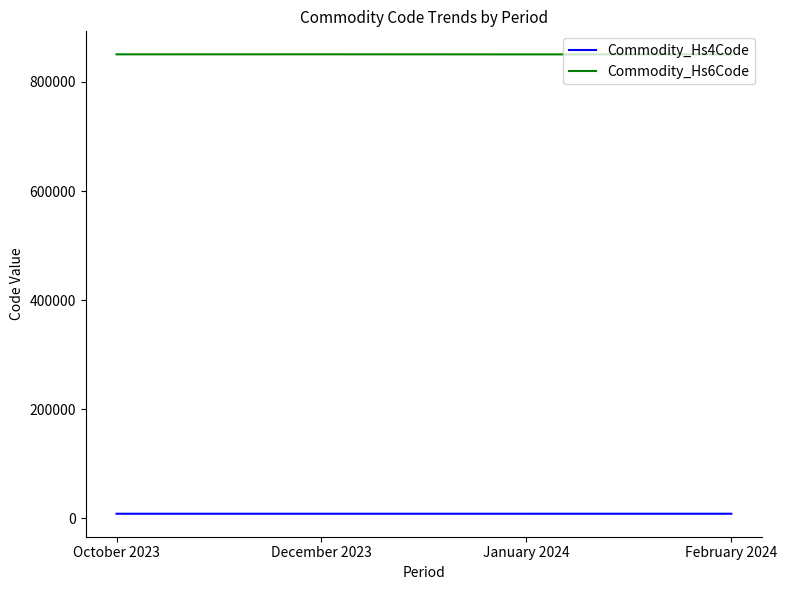

Rank the series by their average value, from lowest to highest.

Commodity_Hs4Code, Commodity_Hs6Code